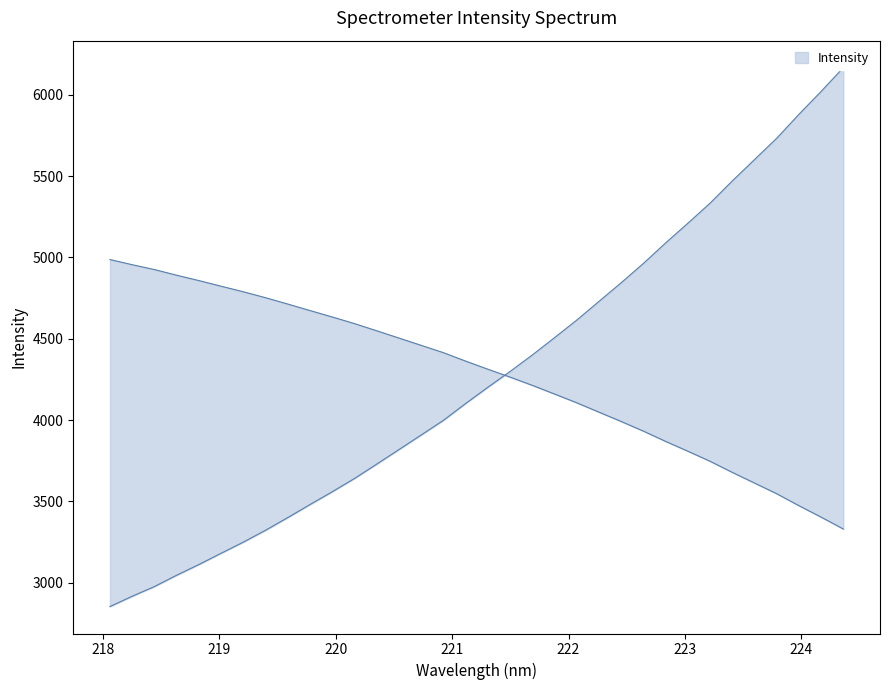

What is the smallest value displayed?

2852.9